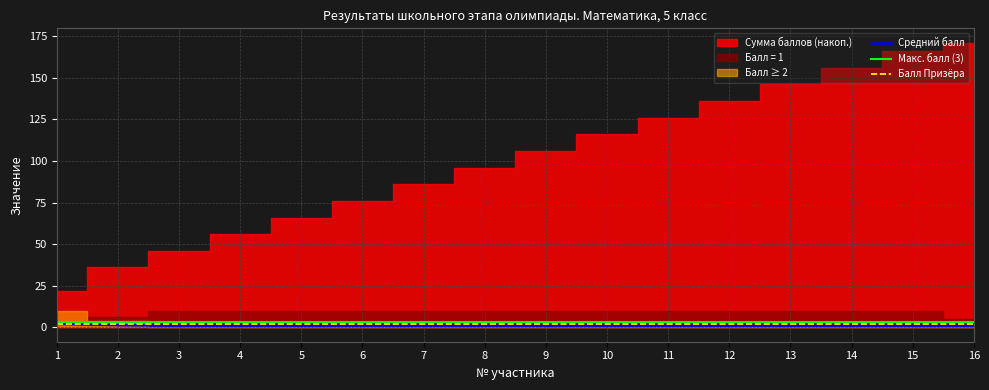

At how many categories does at least one series exceed 2?

16